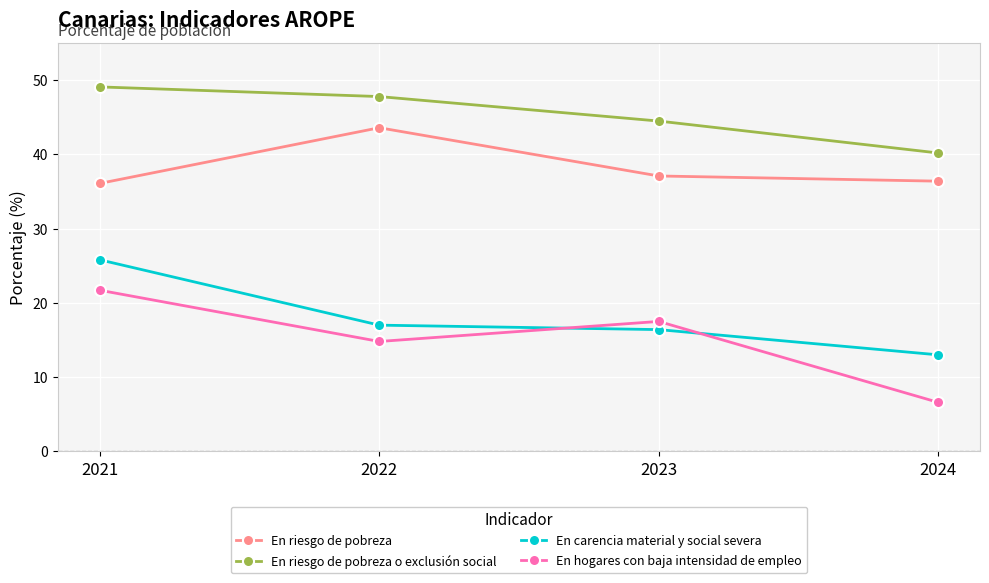

What is the sum of the En hogares con baja intensidad de empleo values at 2021 and 2022?

36.5